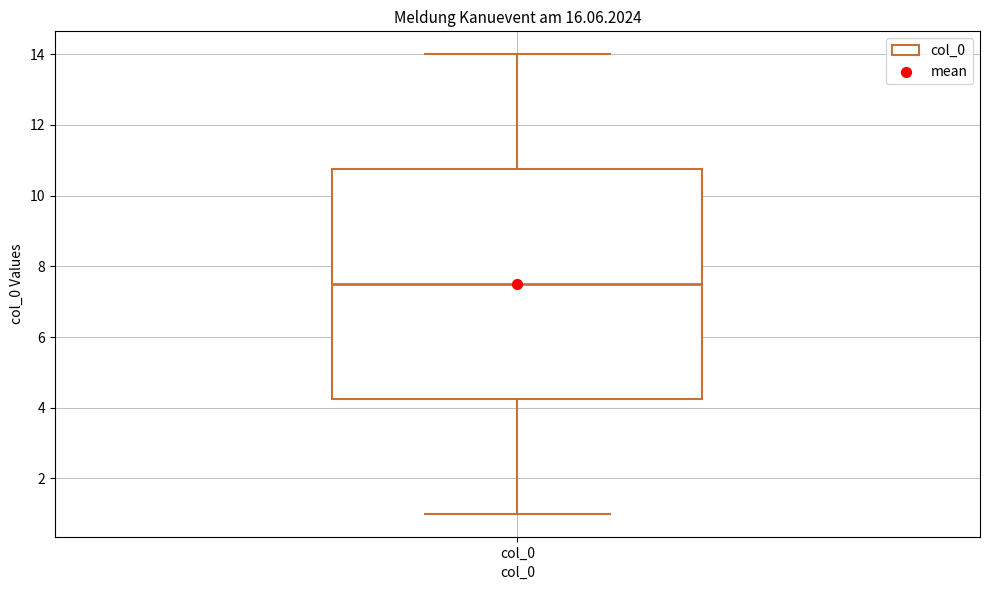

Read this box plot against the y-axis: the position of the median line, the range covered by the box, and the ends of both whiskers. The values are not printed on the chart, so give them approximately, as read against the axis.

median 7.6, box 4.2 to 10.8, whiskers 1.0 to 14.0